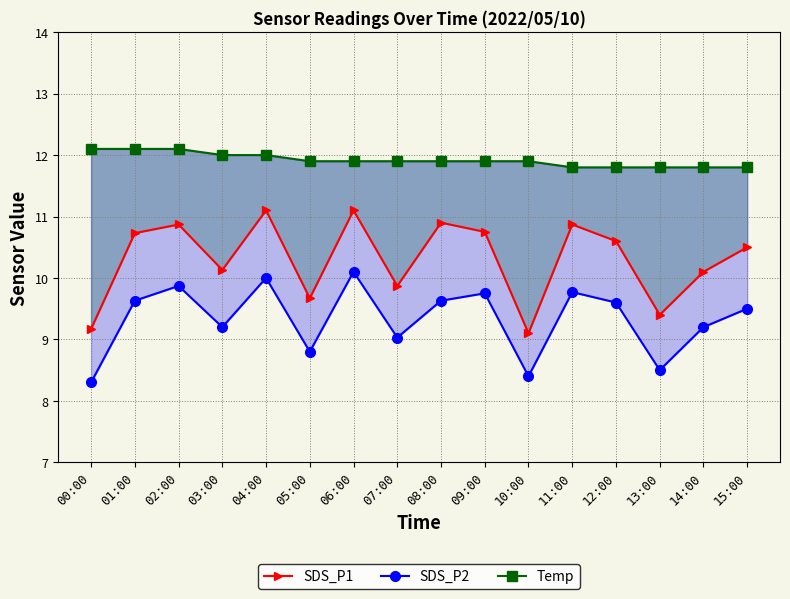

True or false: Temp and SDS_P2 cross at least once.

False